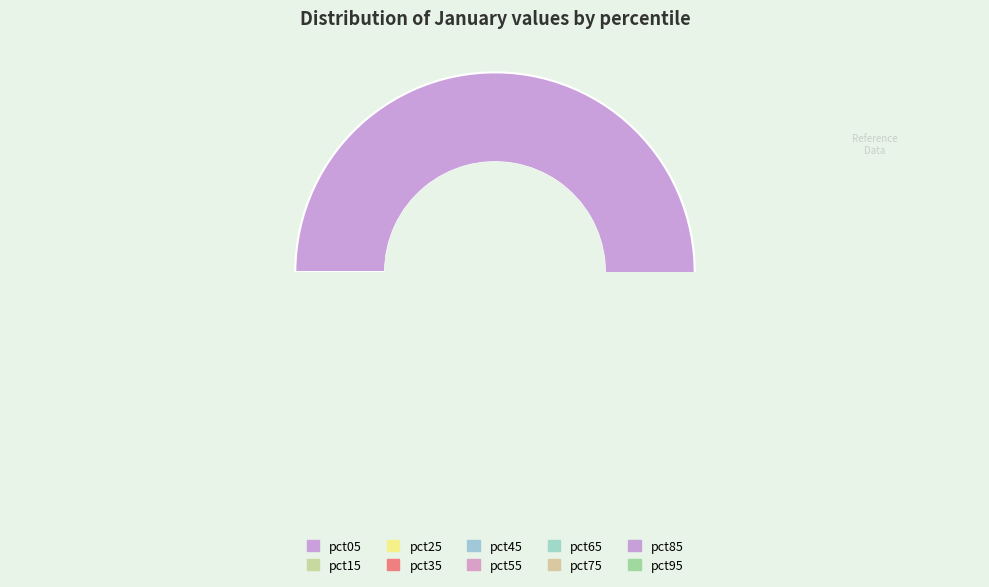

To the nearest percent, what portion does pct95 represent?

6%